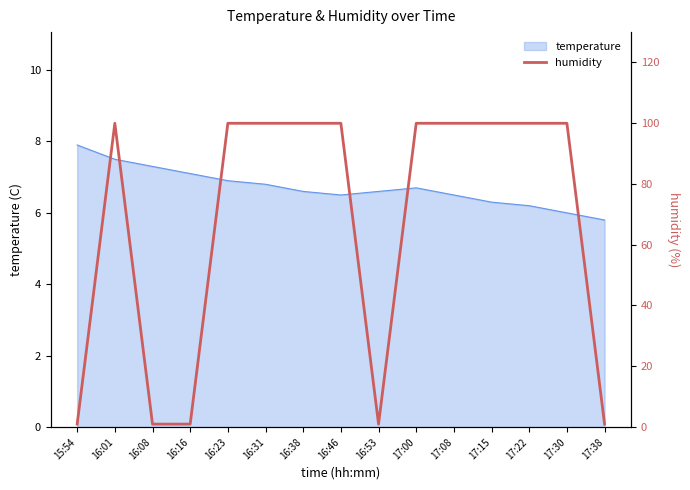

The chart shows a value of 1.7 at 16:16. True or false?

False